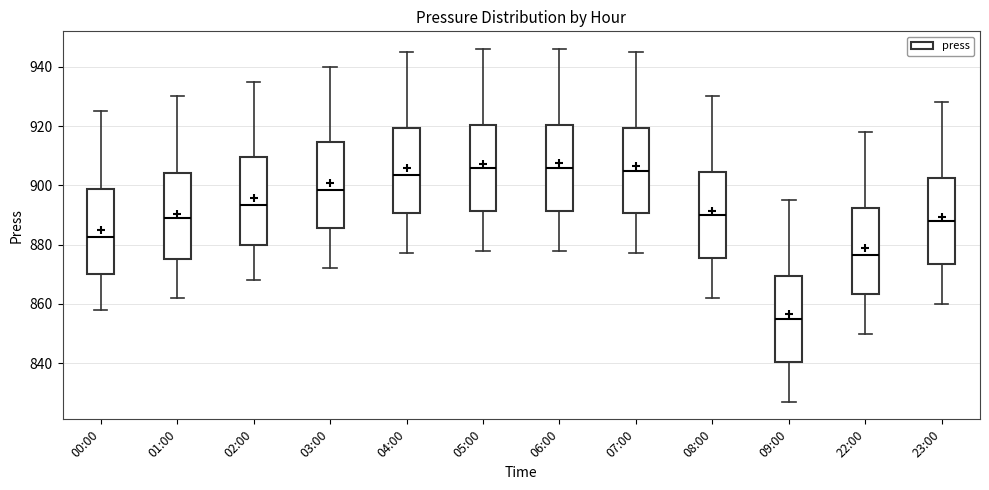

Reading left to right, read every box against the y-axis: the position of its median line, the range the box covers, and the ends of its whiskers. The values are not printed on the chart, so give them approximately, as read against the axis.

00:00: median 882, box 870 to 898, whiskers 858 to 926
01:00: median 890, box 876 to 904, whiskers 862 to 930
02:00: median 894, box 880 to 910, whiskers 868 to 936
03:00: median 898, box 886 to 914, whiskers 872 to 940
04:00: median 904, box 890 to 920, whiskers 878 to 946
05:00: median 906, box 892 to 920, whiskers 878 to 946
06:00: median 906, box 892 to 920, whiskers 878 to 946
07:00: median 906, box 890 to 920, whiskers 878 to 946
08:00: median 890, box 876 to 904, whiskers 862 to 930
09:00: median 856, box 840 to 870, whiskers 828 to 896
22:00: median 876, box 864 to 892, whiskers 850 to 918
23:00: median 888, box 874 to 902, whiskers 860 to 928